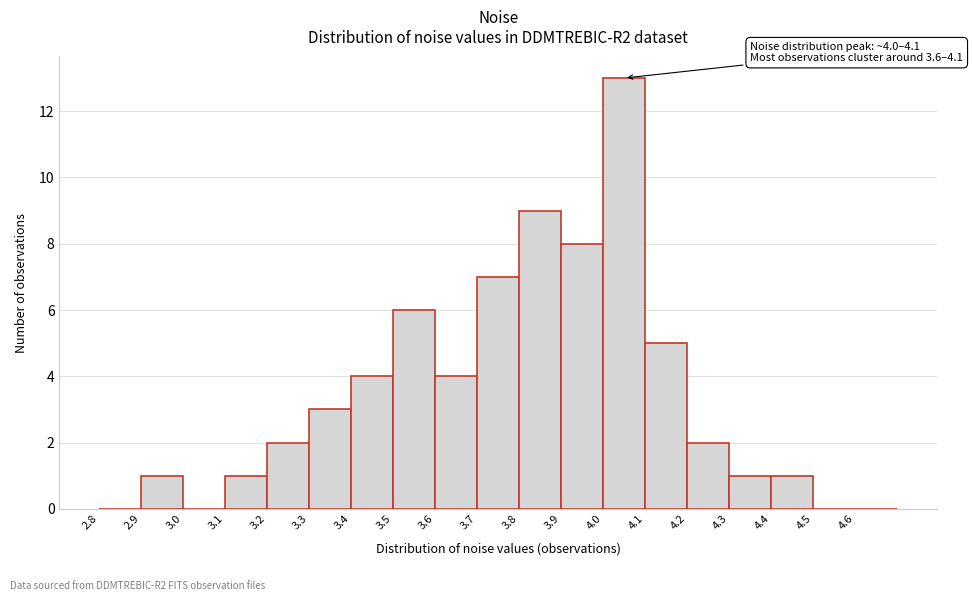

Over which range of the x-axis is the bar tallest?

4.0 to 4.1